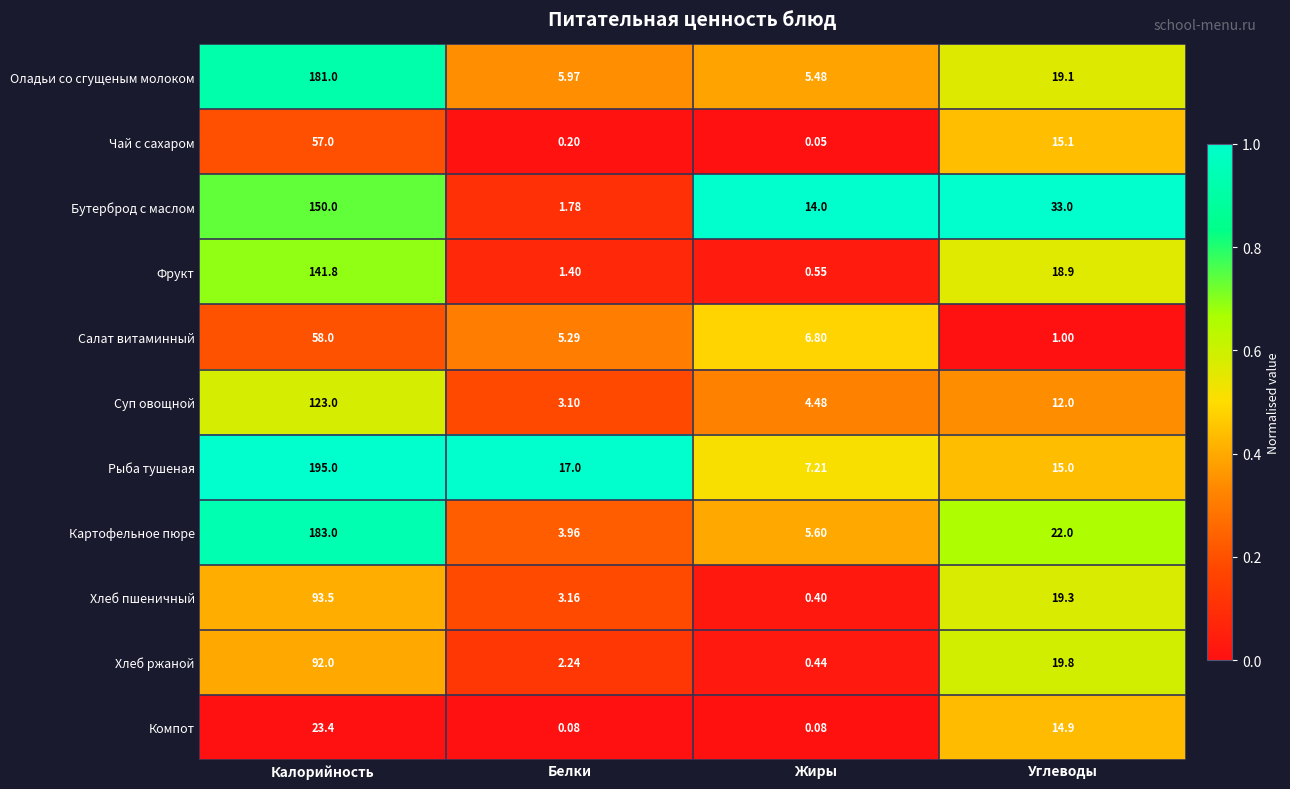

How many distinct data groups are displayed?

11